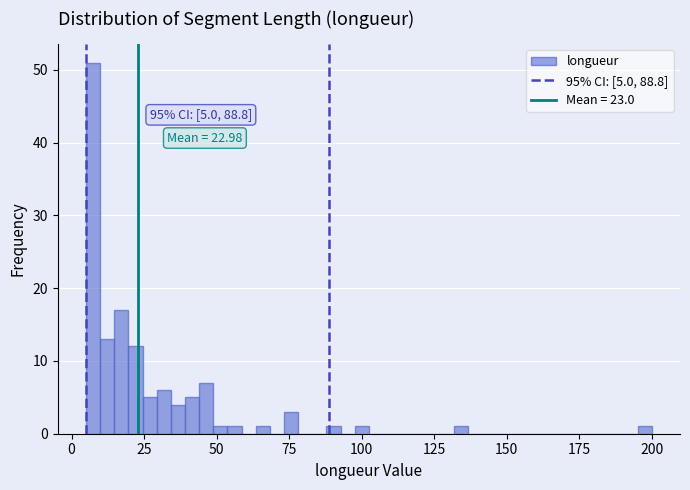

Around what value on the x-axis is the tallest bar? Give the approximate position of its centre, as read against the axis.

5